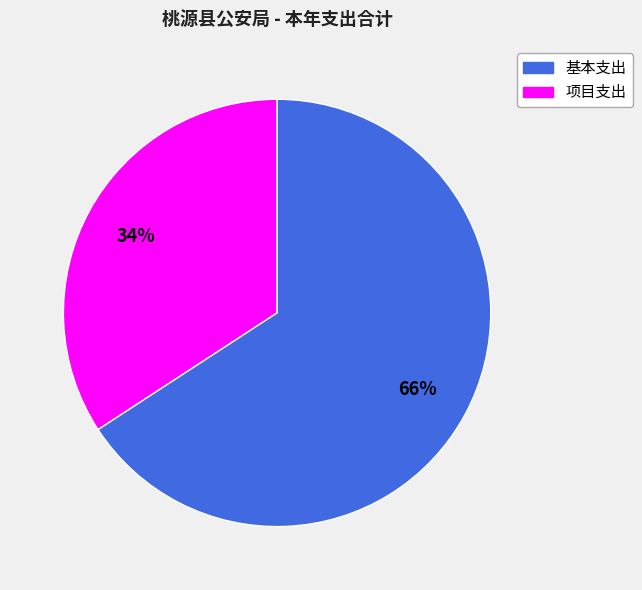

To the nearest percent, what is the average slice percentage?

50%